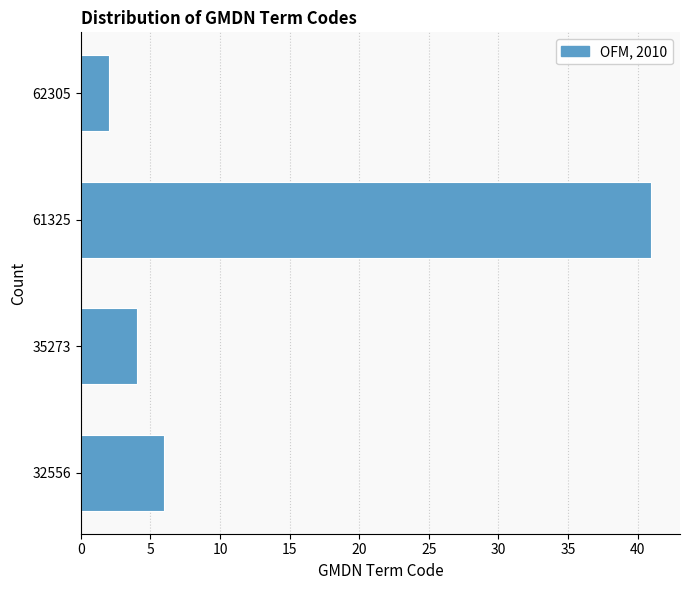

Reading bottom to top, what are all the values shown in this chart?

6	4	41	2